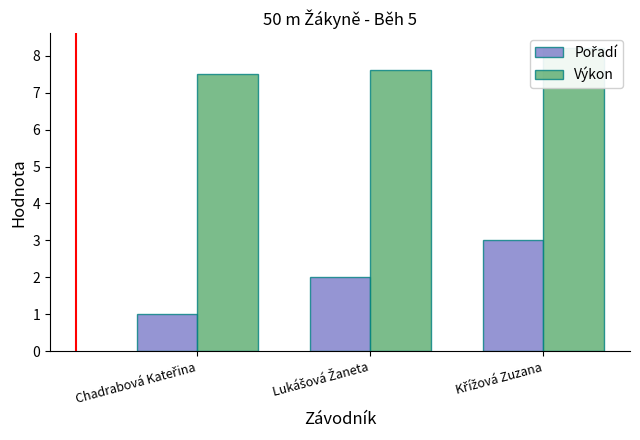

What are all the series names shown in the legend?

Pořadí, Výkon